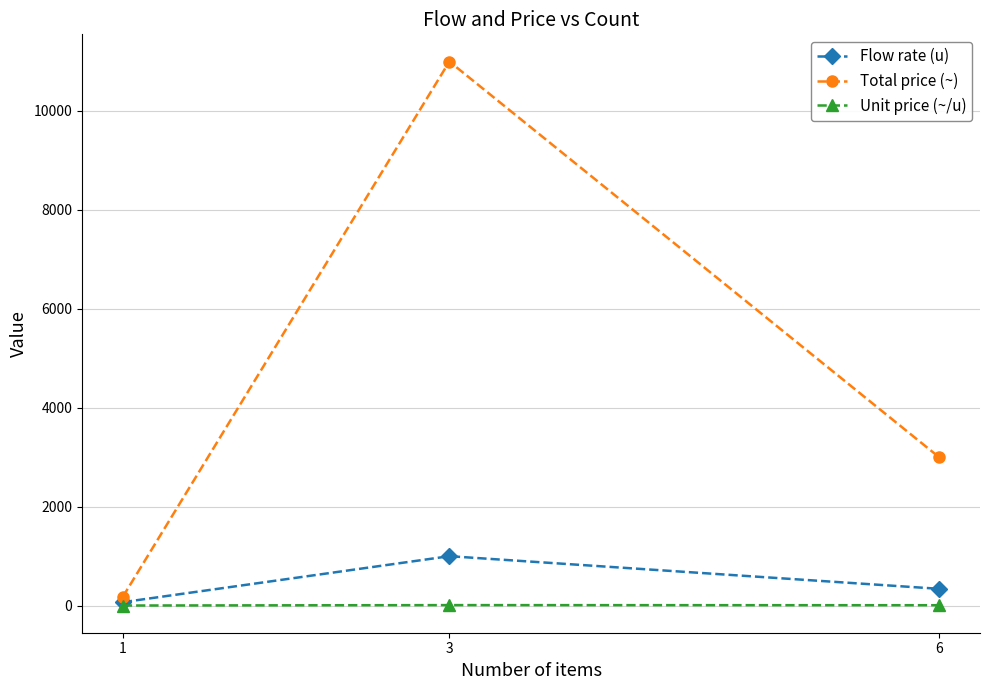

What is the difference between the Flow rate (u) values at 3 and 6?

660.0